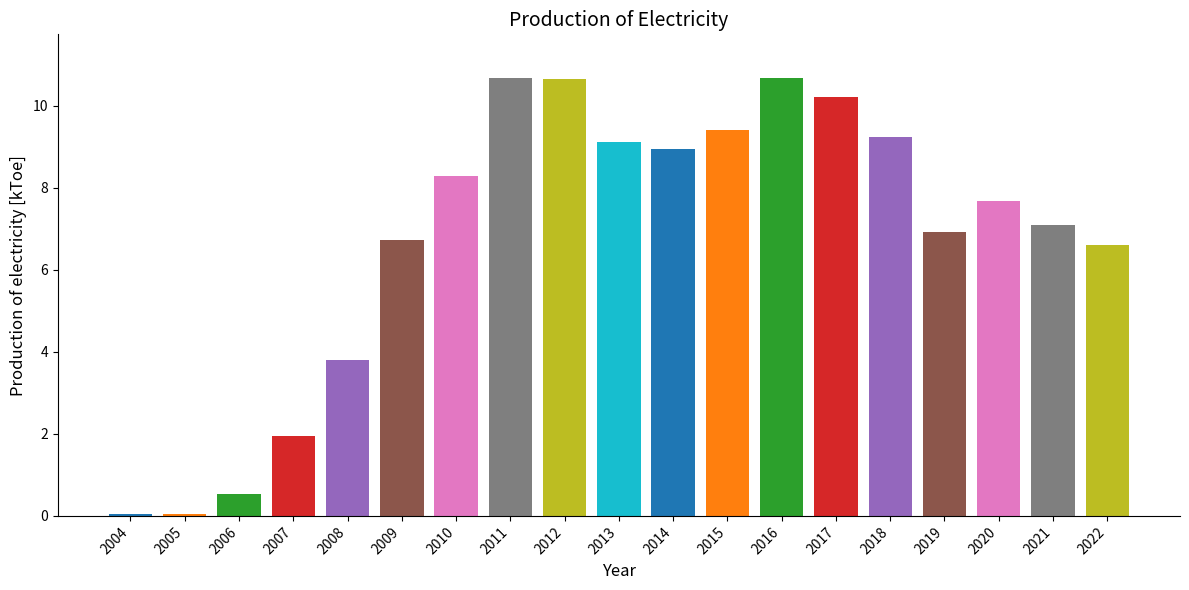

What is the value of the 19th bar from the left?

6.6